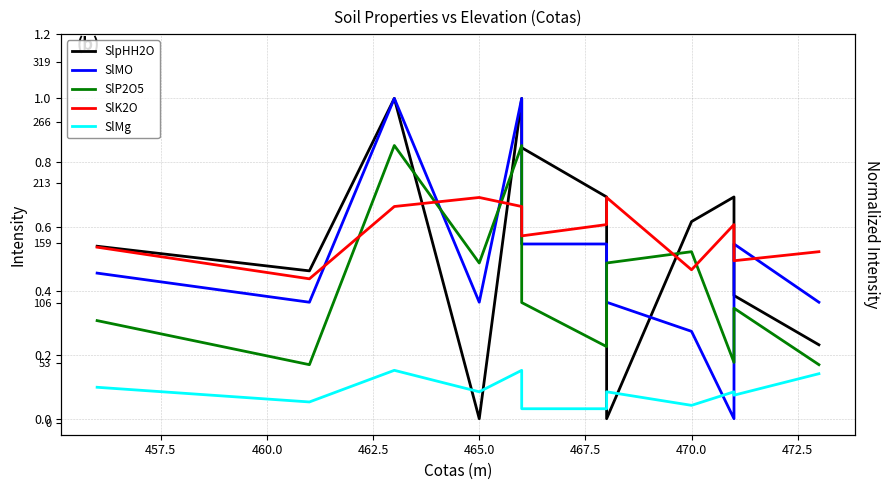

What is the average value of the SlMO series?

0.5